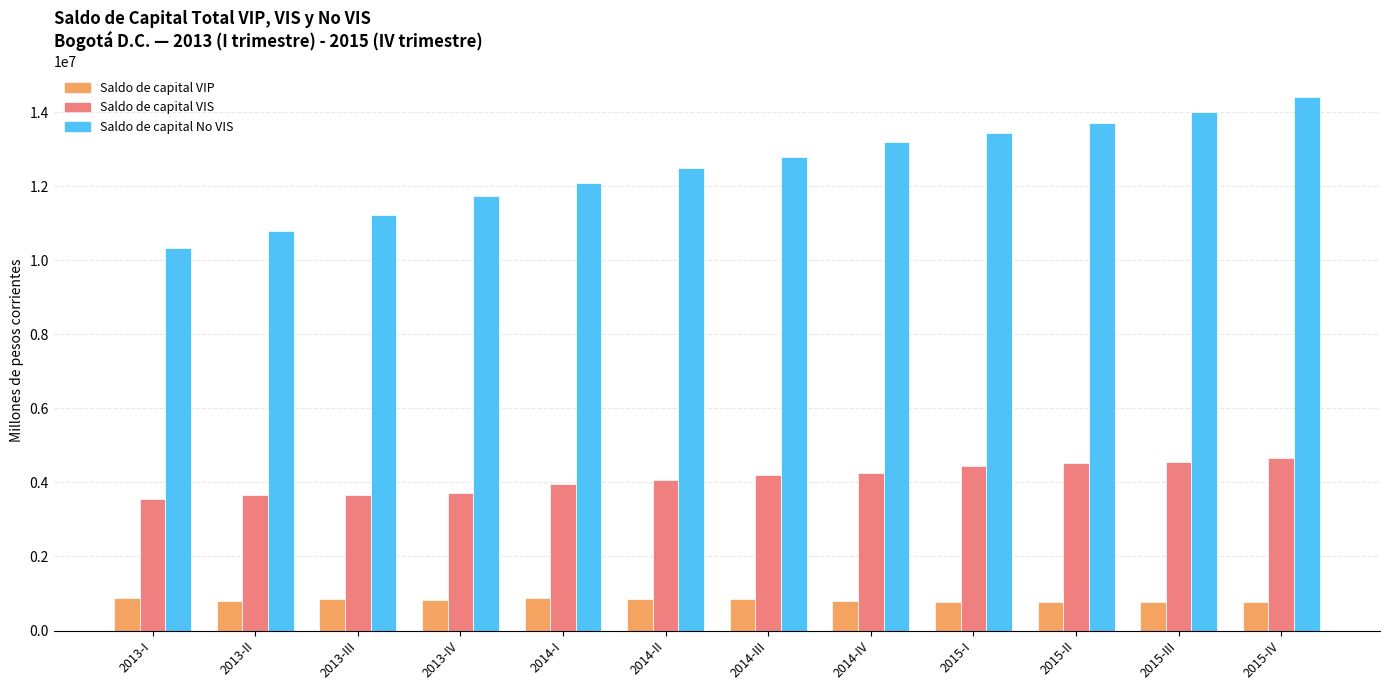

What is the label of the 12th bar from the left?

2015-IV